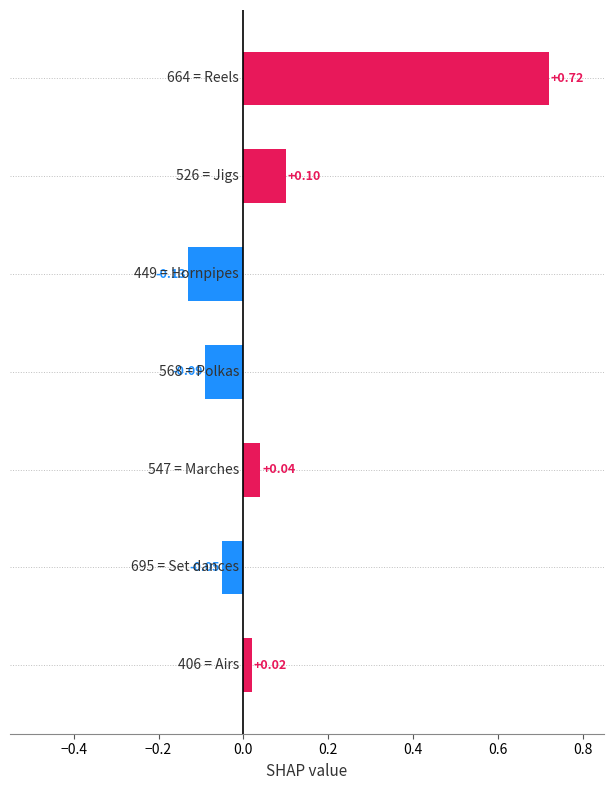

How many bars are there in total?

7